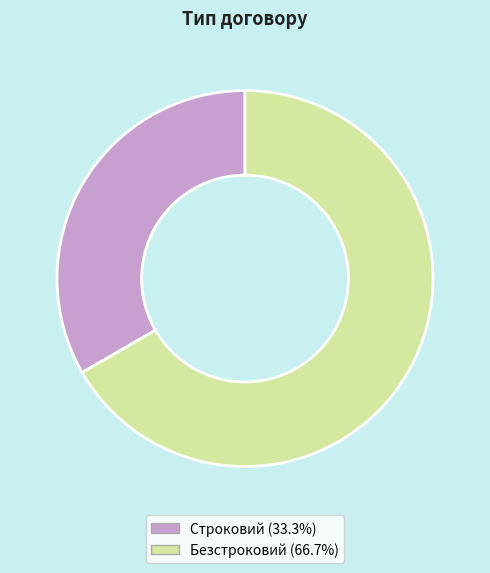

Which slice is the largest?

Безстроковий